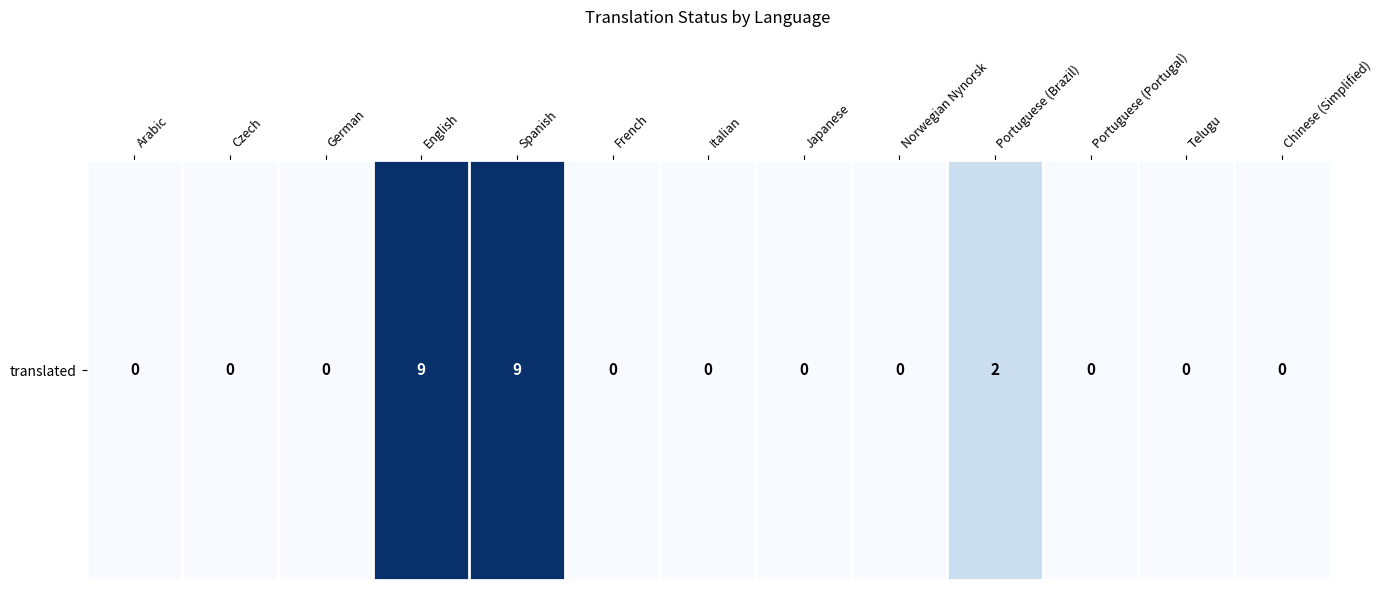

Reading left to right, list all the values displayed in this chart.

Arabic=0	Czech=0	German=0	English=9	Spanish=9	French=0	Italian=0	Japanese=0	Norwegian Nynorsk=0	Portuguese (Brazil)=2	Portuguese (Portugal)=0	Telugu=0	Chinese (Simplified)=0